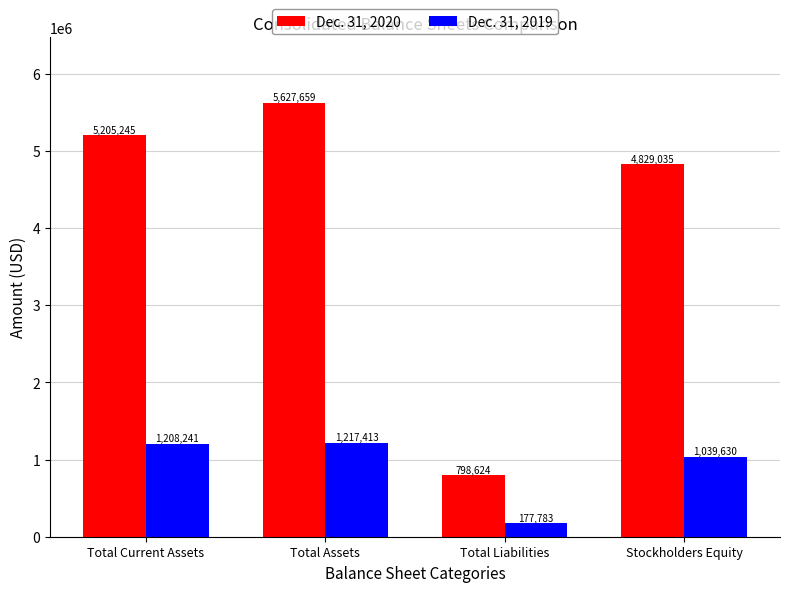

Rank the series by their maximum value, from lowest to highest.

Dec. 31, 2019, Dec. 31, 2020